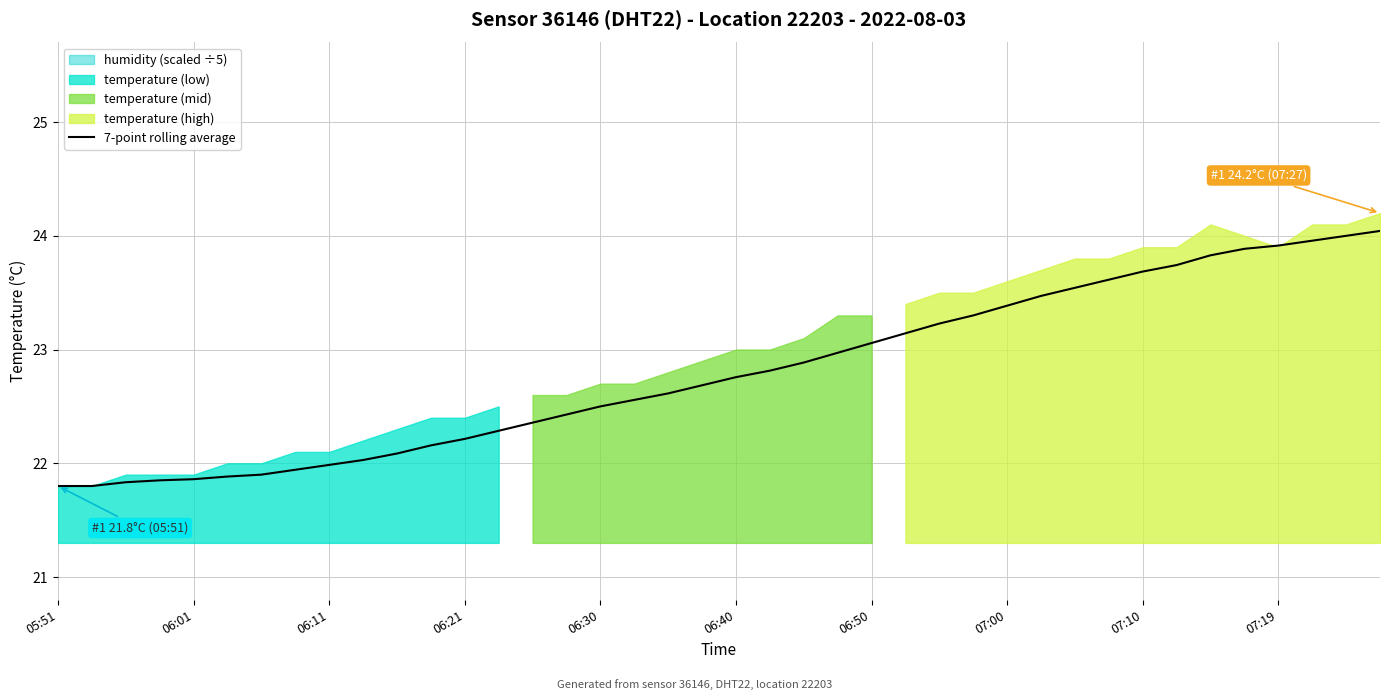

What is the difference between the second highest and minimum values?

2.2